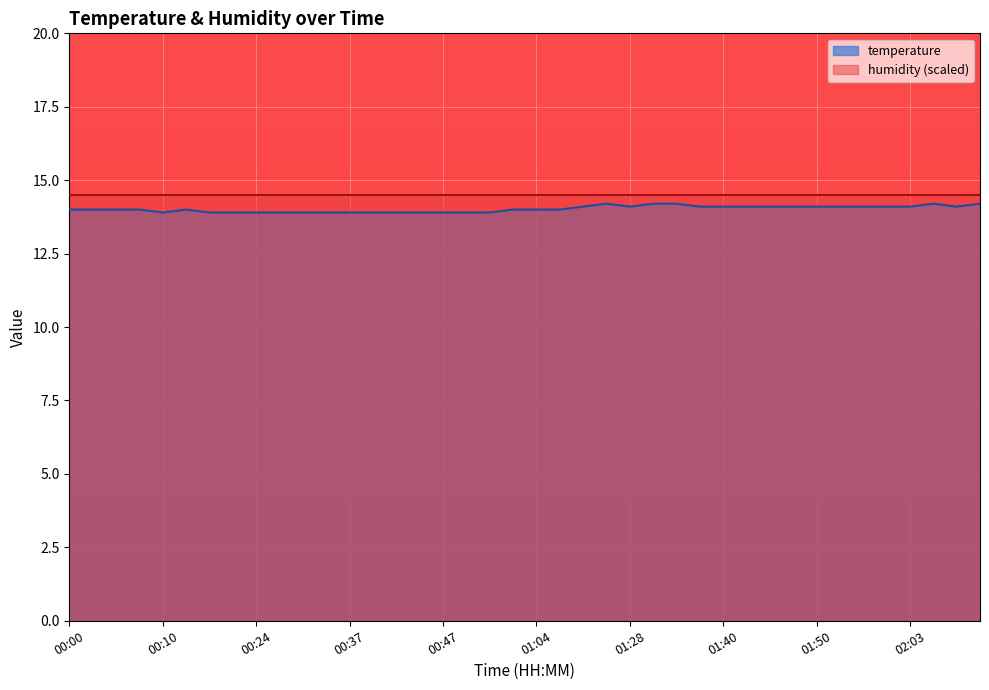

Where is the data nearest to the value 14?

00:00